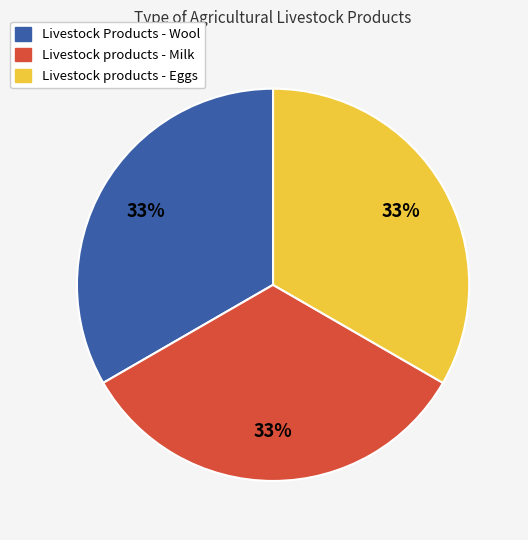

The Livestock products - Eggs slice represents 24% of the pie. True or false?

False